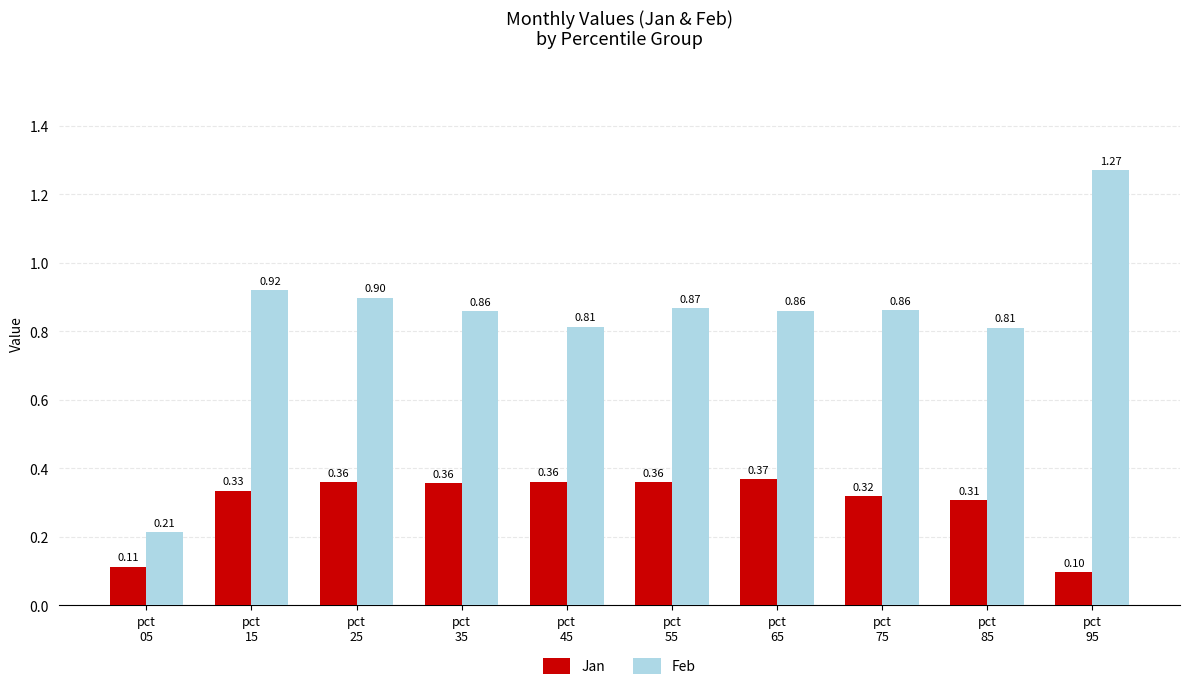

Which series has the widest spread of values?

Feb